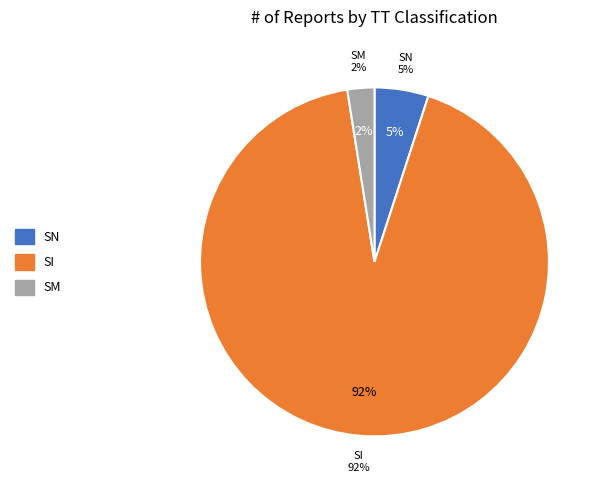

How many slices are in this pie chart?

3